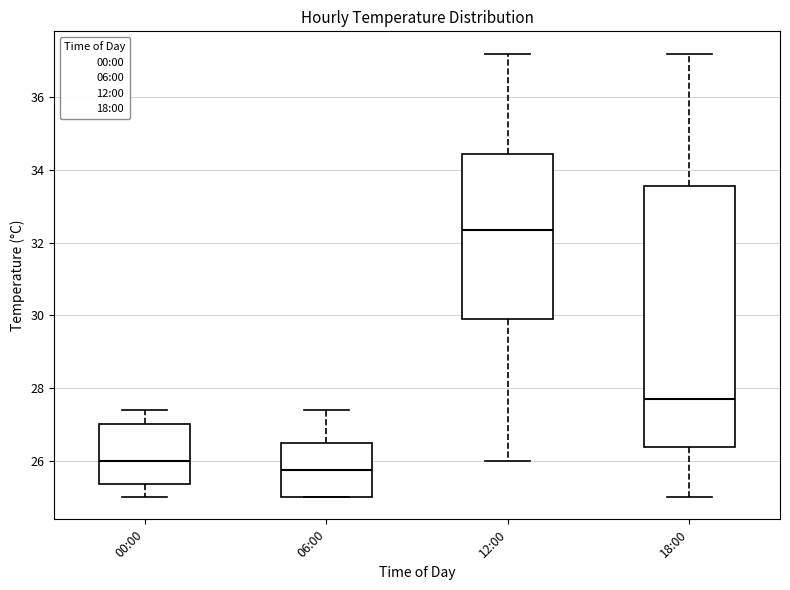

Reading left to right, read every box against the y-axis: the position of its median line, the range the box covers, and the ends of its whiskers. The values are not printed on the chart, so give them approximately, as read against the axis.

00:00: median 26.0, box 25.4 to 27.0, whiskers 25.0 to 27.4
06:00: median 25.8, box 25.0 to 26.6, whiskers 25.0 to 27.4
12:00: median 32.4, box 30.0 to 34.4, whiskers 26.0 to 37.2
18:00: median 27.8, box 26.4 to 33.6, whiskers 25.0 to 37.2